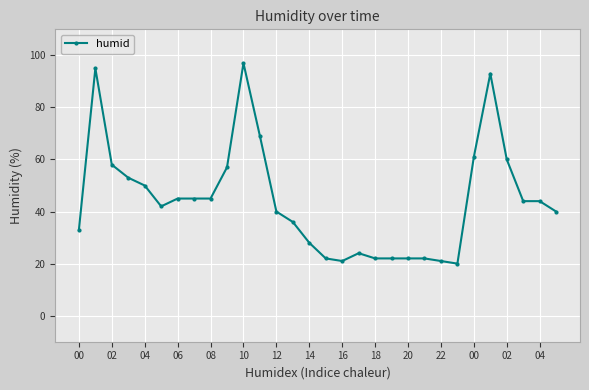

What is the difference between the second highest and second lowest values?

74